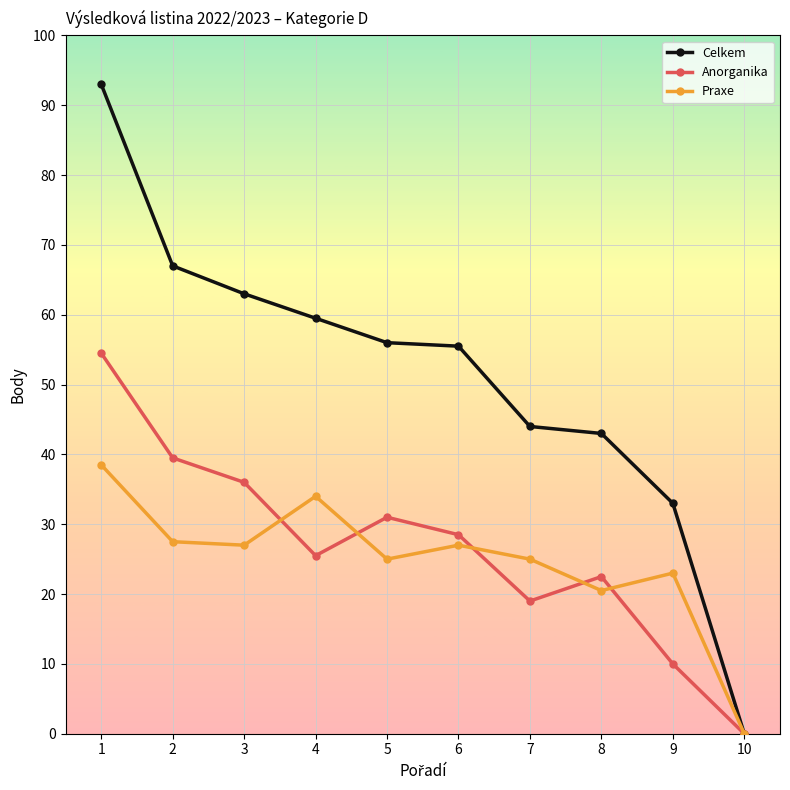

How many lines are shown in the chart?

3